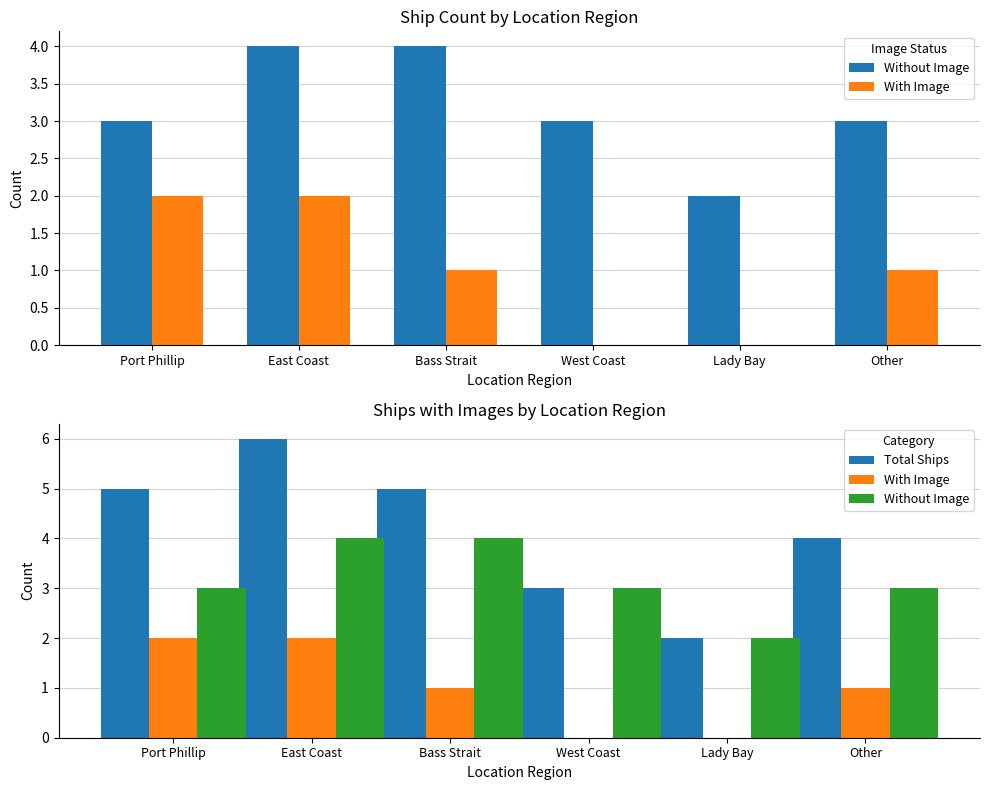

At which category is the sum across all series the highest?

East Coast